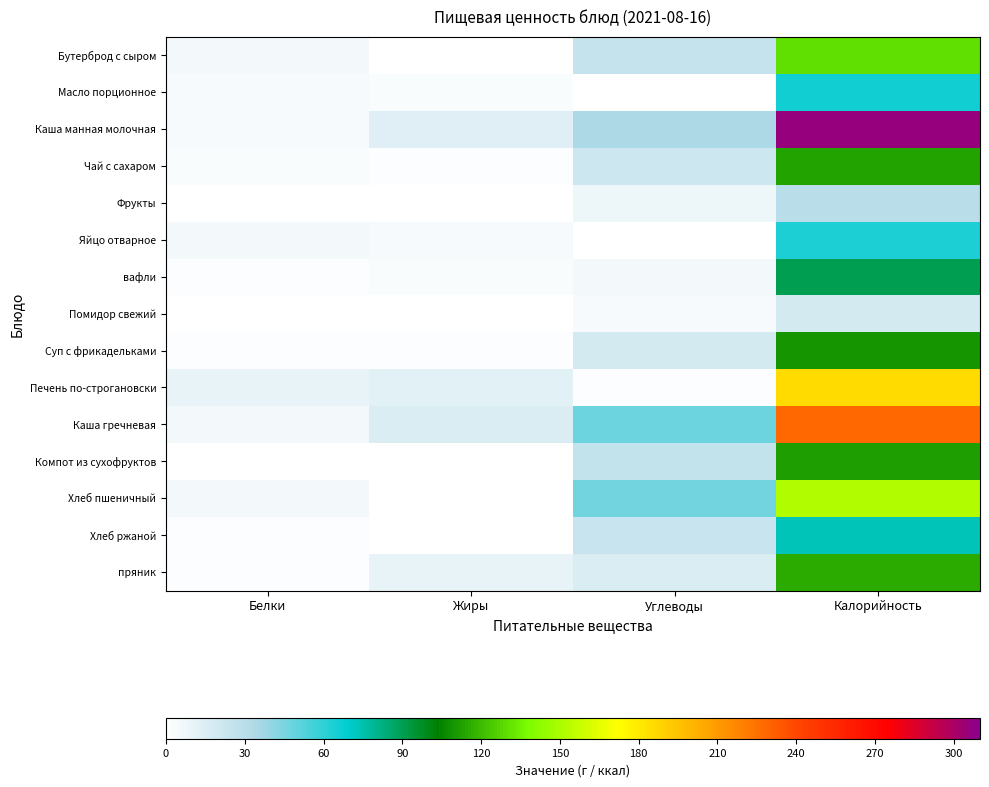

At how many categories does at least one series exceed 260?

1